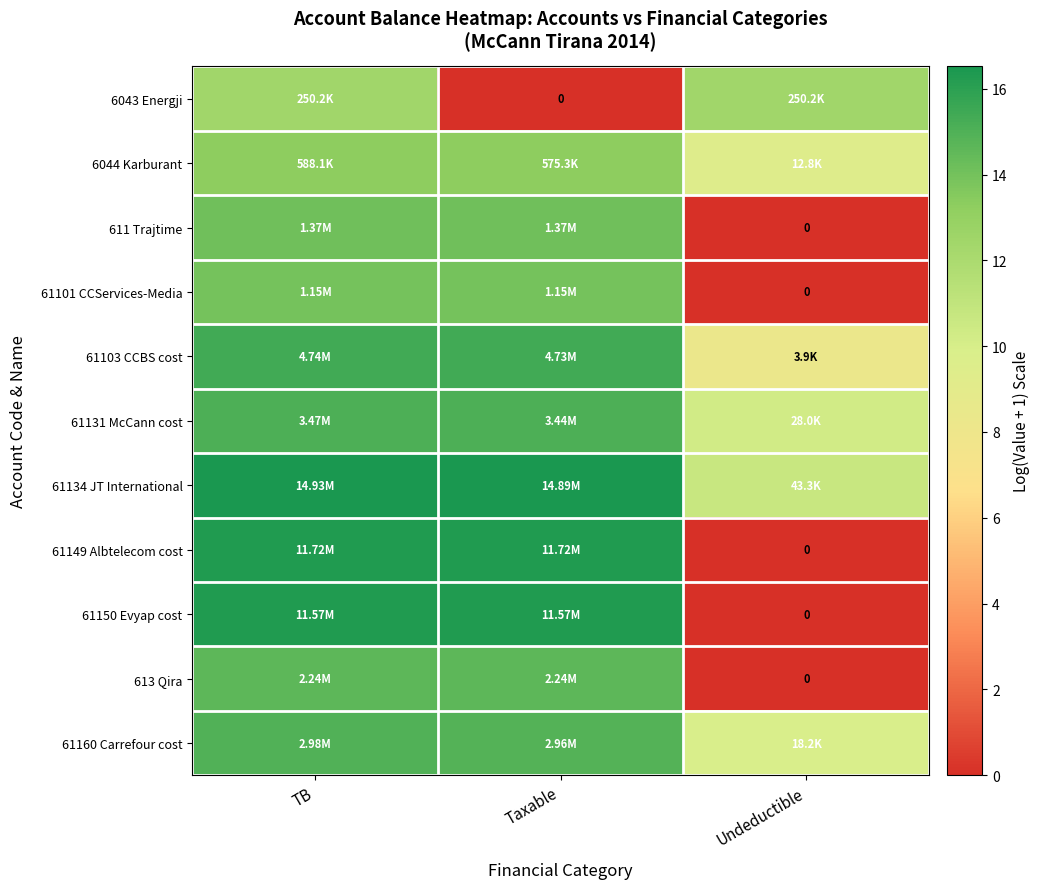

What is the maximum value for 61101 CCServices-Media?

14.0